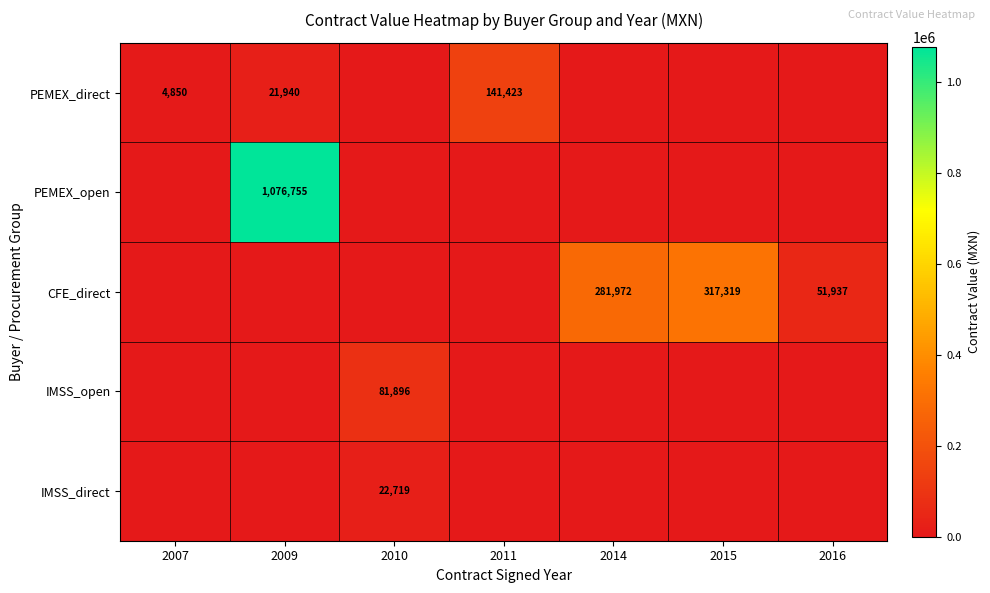

Is it true that CFE_direct equals 29053.2 at 2016?

False